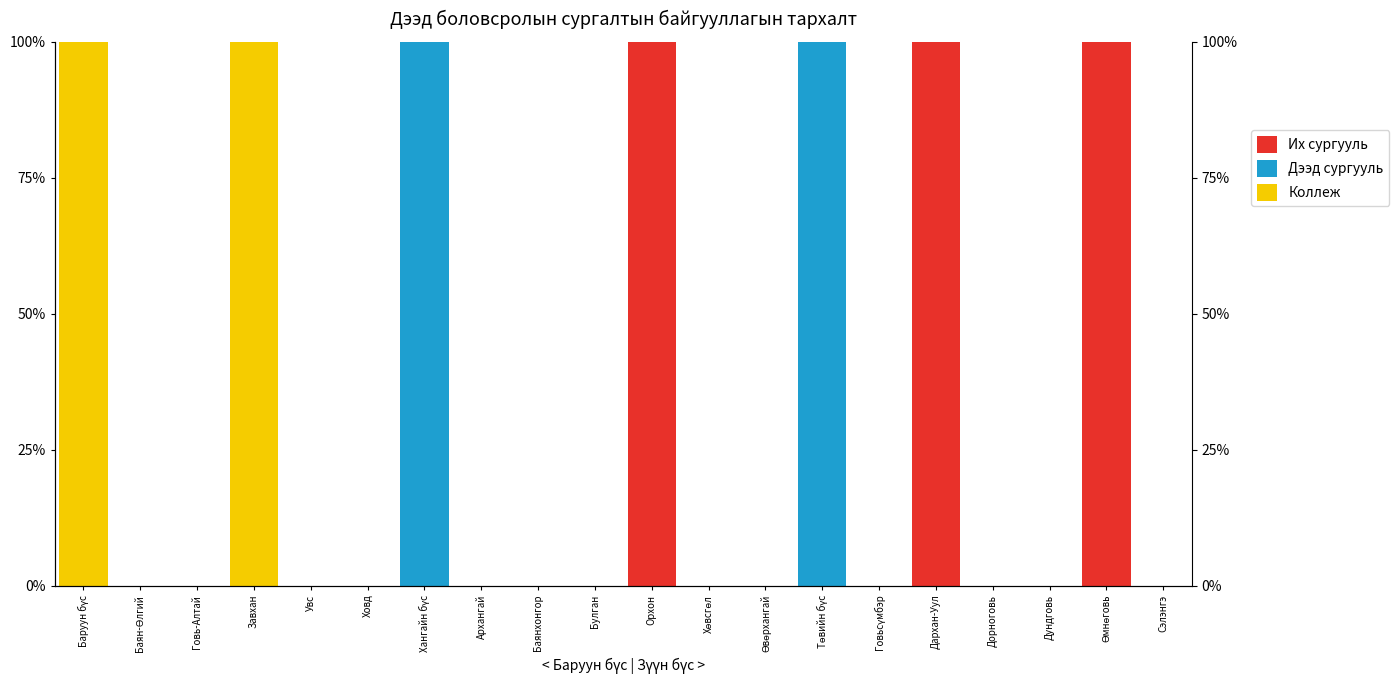

What is the label of the 1st bar from the left?

Баруун бүс